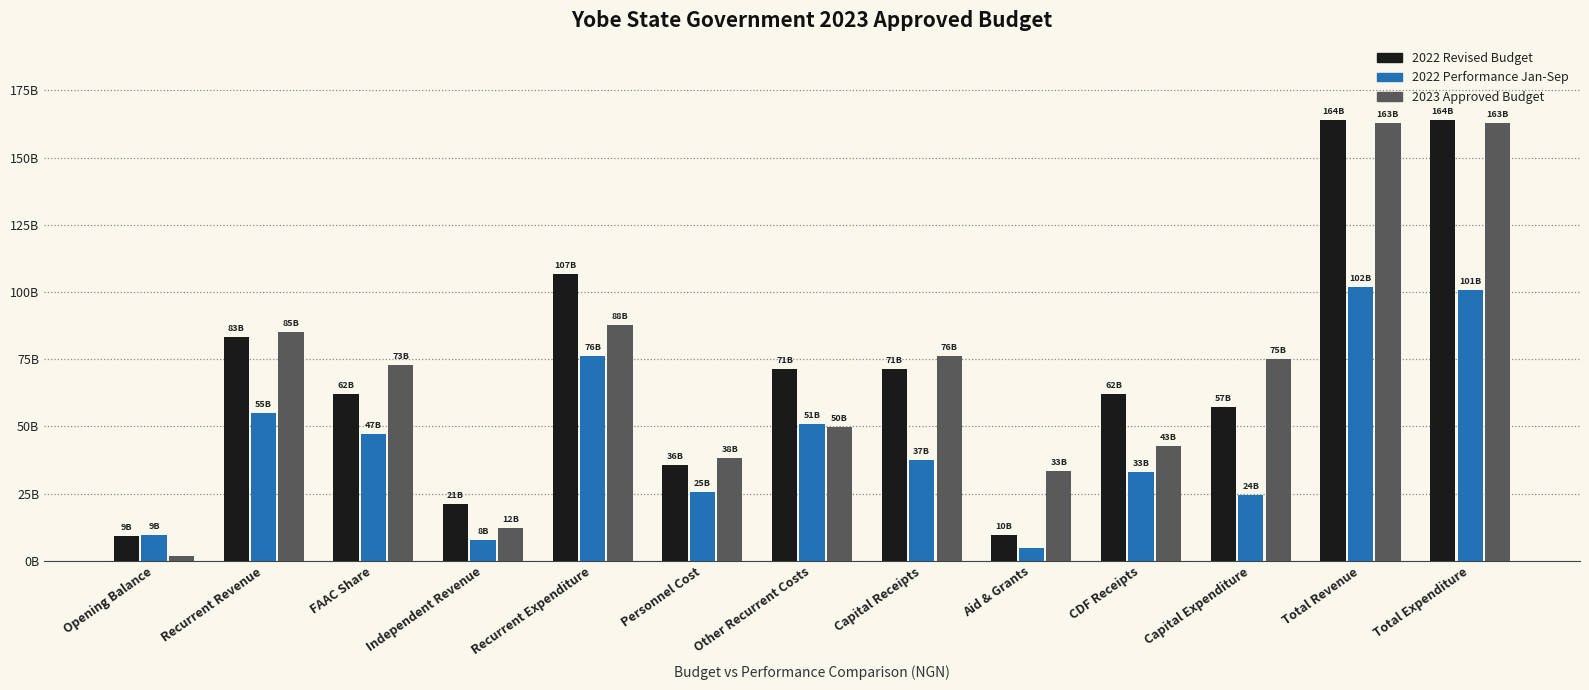

What is the sum of the 2023 Approved Budget values at Recurrent Revenue and Independent Revenue?

97507043000.0